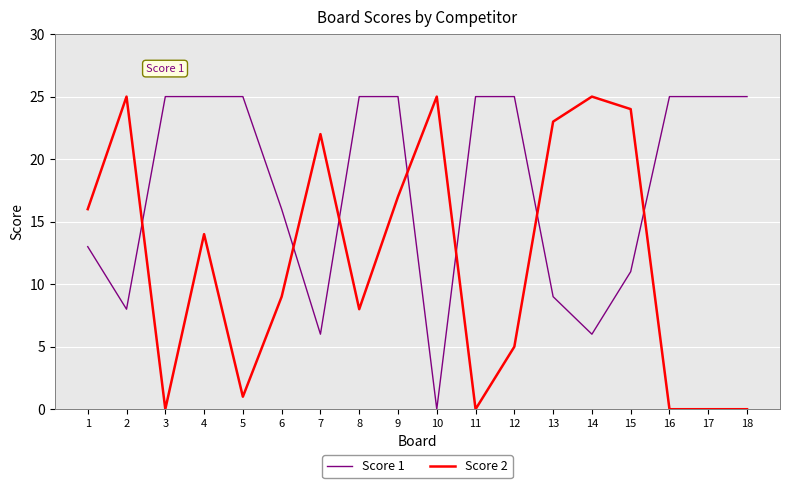

Is it true that Score 1 equals 12 at 13?

False